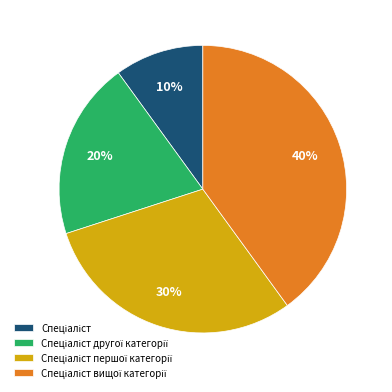

Is there any slice that represents more than half of the pie?

No